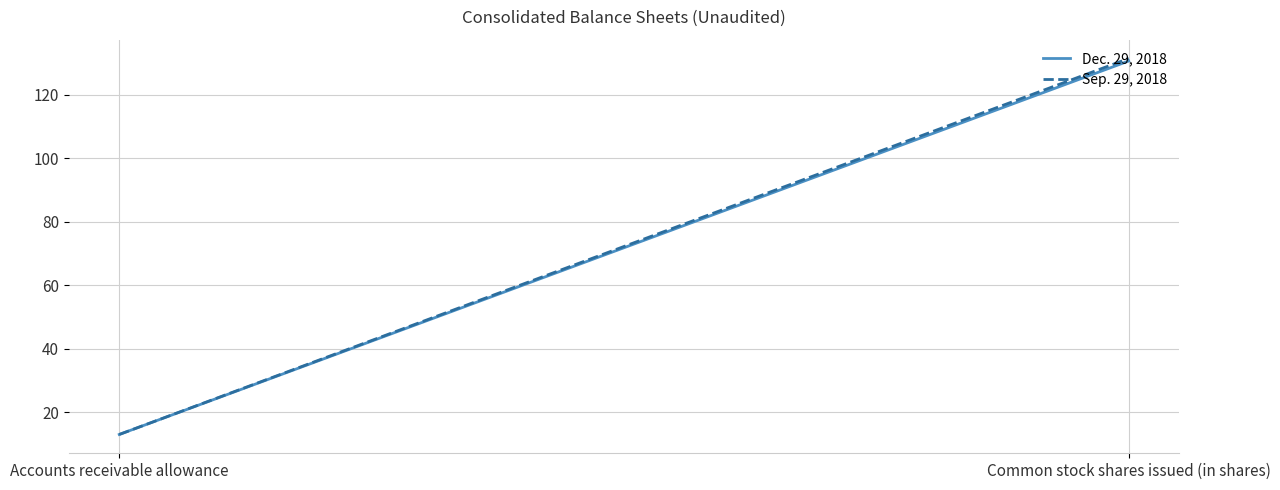

True or false: Sep. 29, 2018 has a value of 5.2 at Accounts receivable allowance.

False